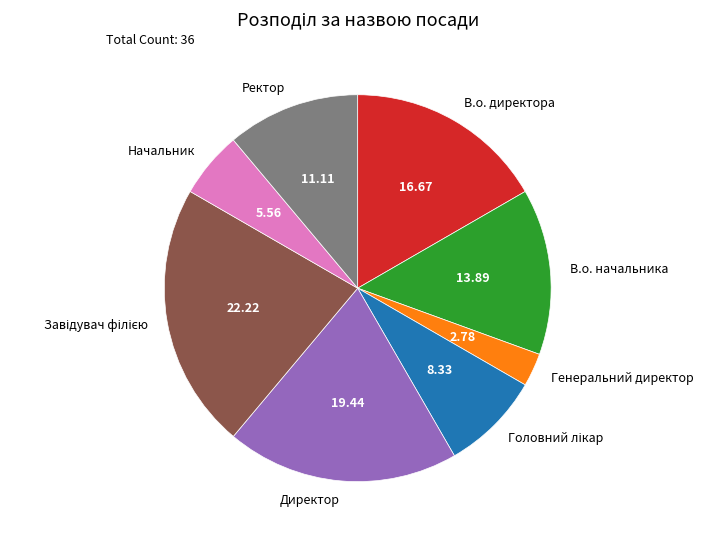

Approximately how many times larger is the value at Директор compared to В.о. директора?

1.2